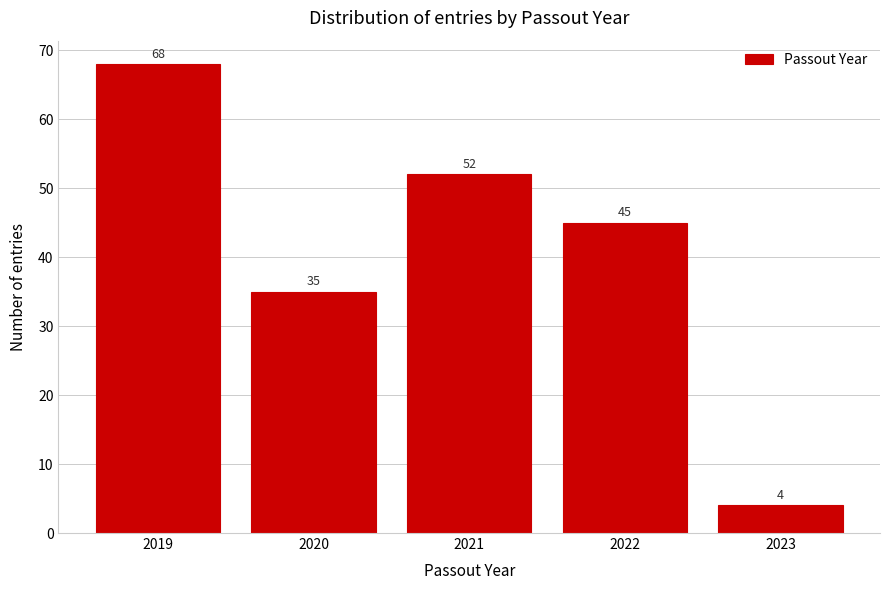

Reading left to right, what are all the values shown in this chart?

2019=68	2020=35	2021=52	2022=45	2023=4